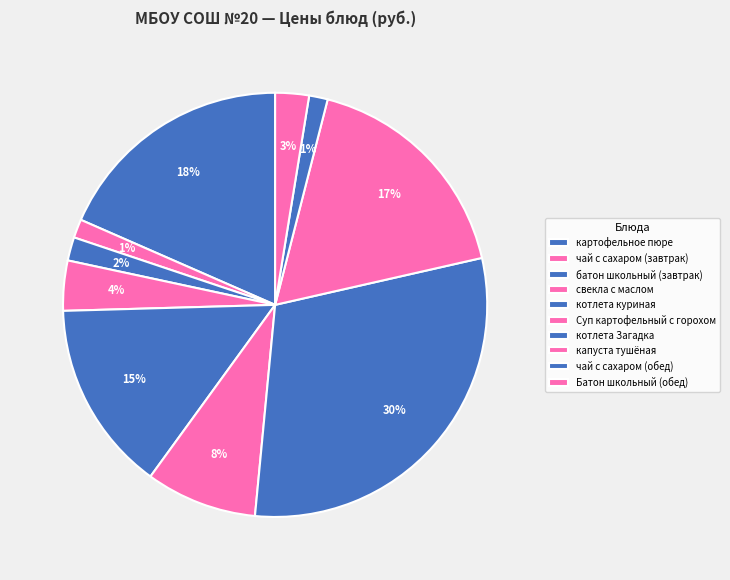

How many slices are in this pie chart?

10